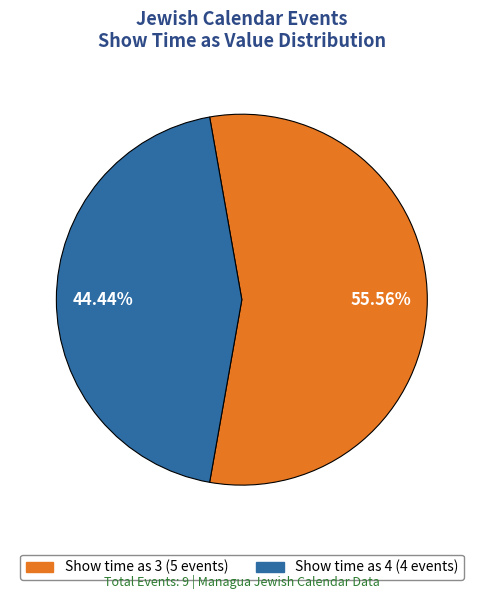

Is there a majority slice in this chart?

Yes